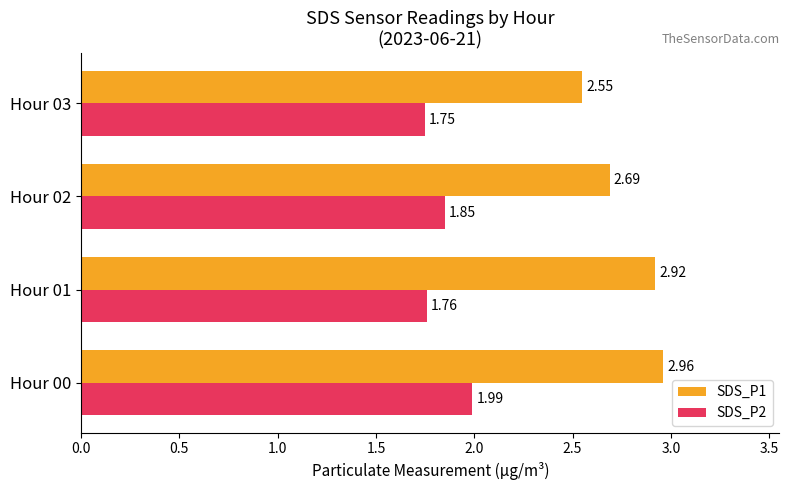

Rank the series by their average value, from highest to lowest.

SDS_P1, SDS_P2